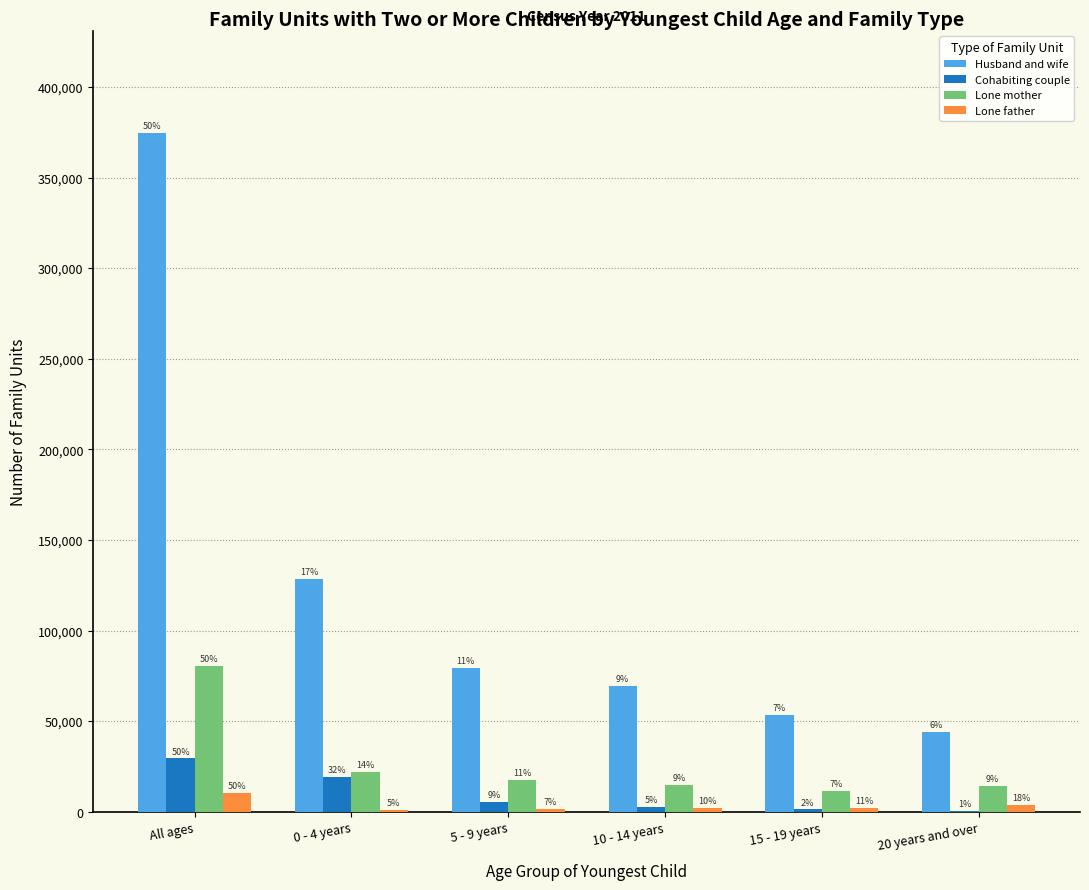

How many groups of bars are there?

6